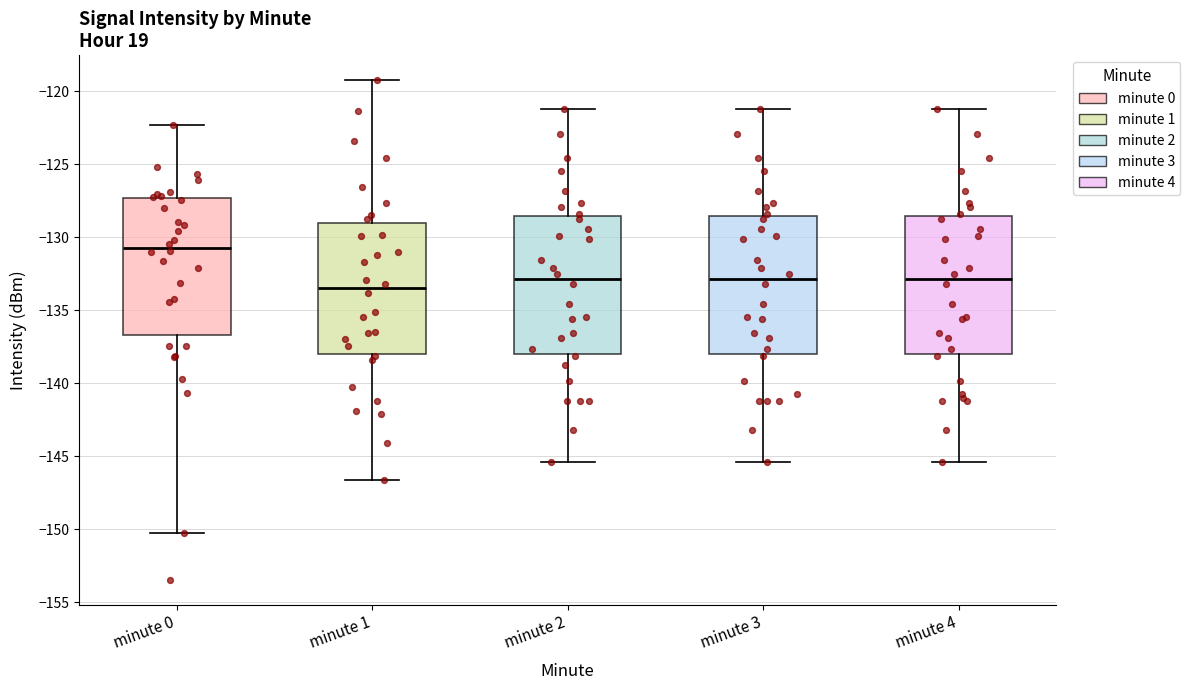

Where is the upper edge of the box for minute 1 on the y-axis? The values are not printed on the chart, so give them approximately, as read against the axis.

-129.0